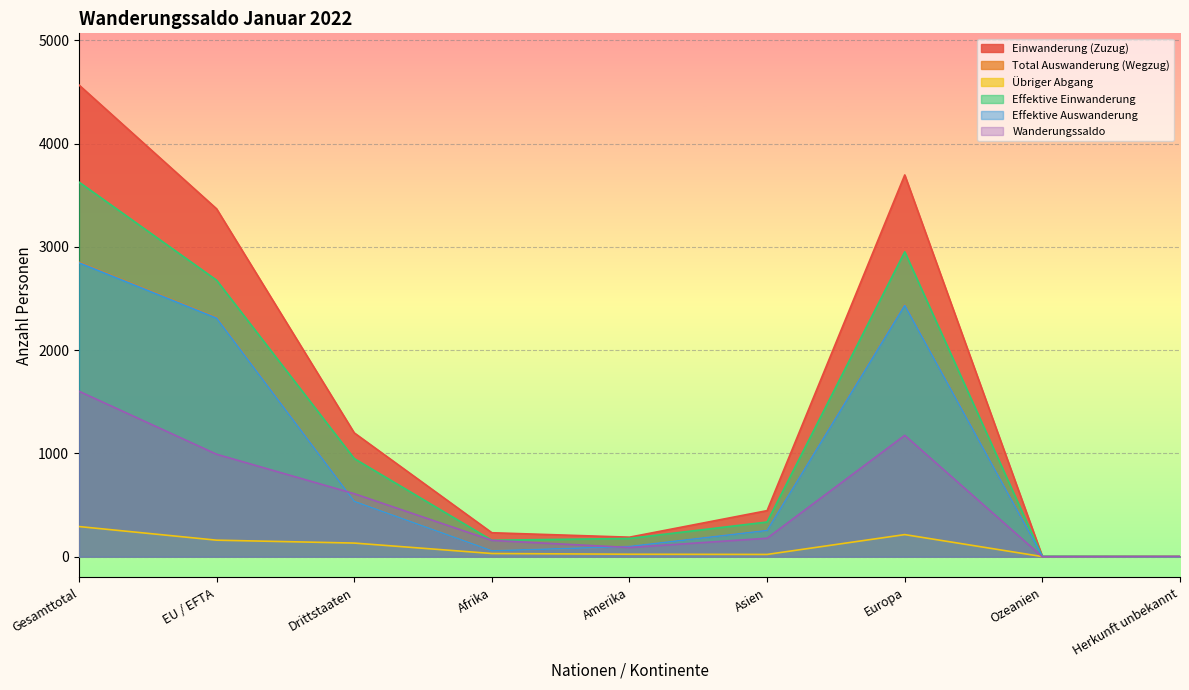

True or false: Übriger Abgang and Einwanderung (Zuzug) cross at least once.

False